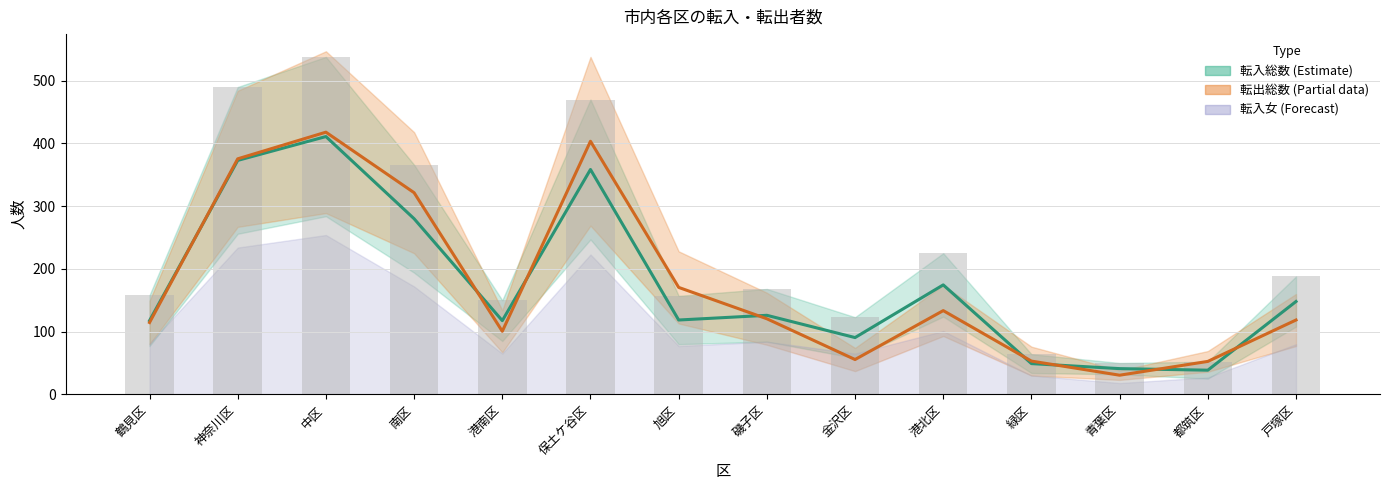

What is the difference between the highest and lowest values at 都筑区?

14.0